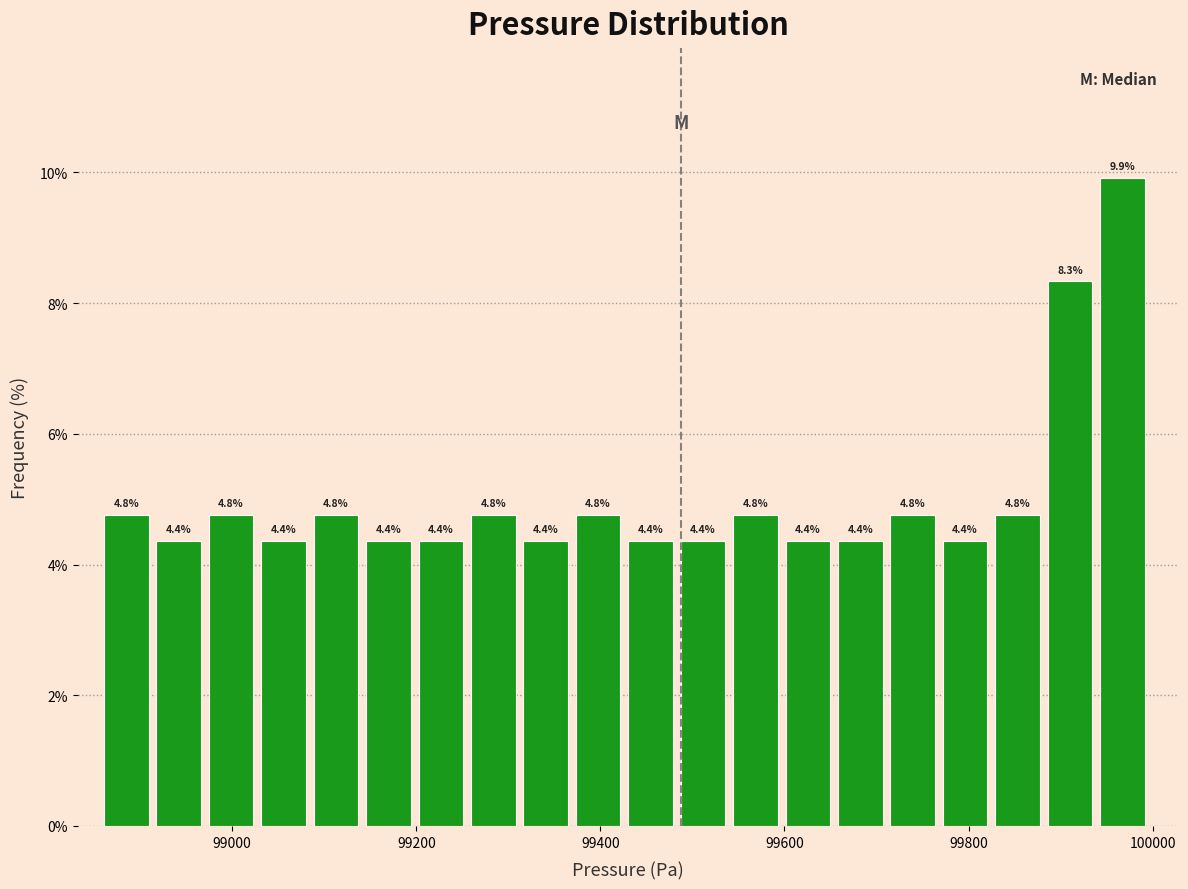

Read against the x-axis, roughly where is the centre of the tallest bar?

99960